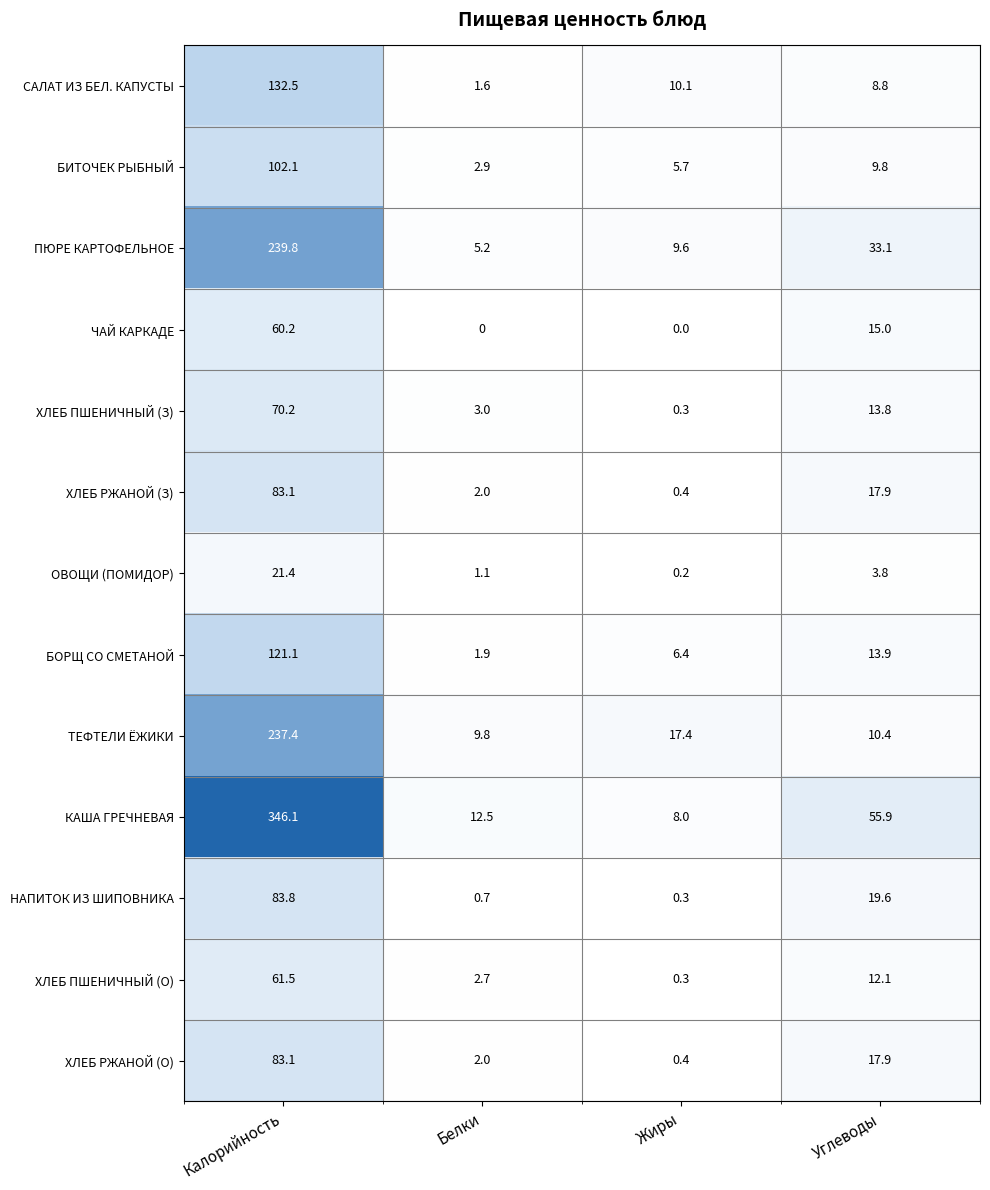

What is the total value across all series at Калорийность?

1642.3